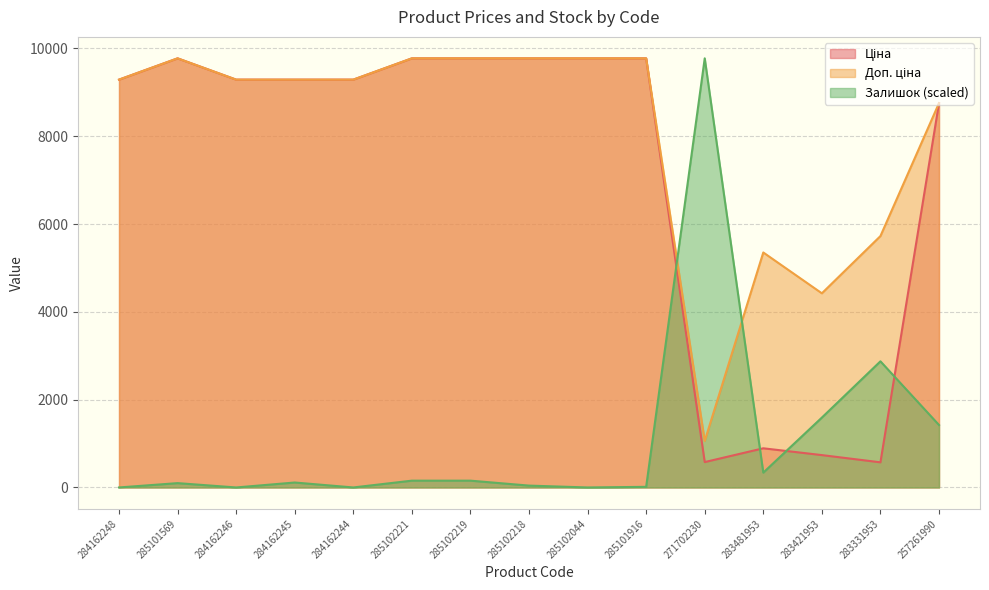

Which category has the lowest value in the Доп. ціна series?

271702230